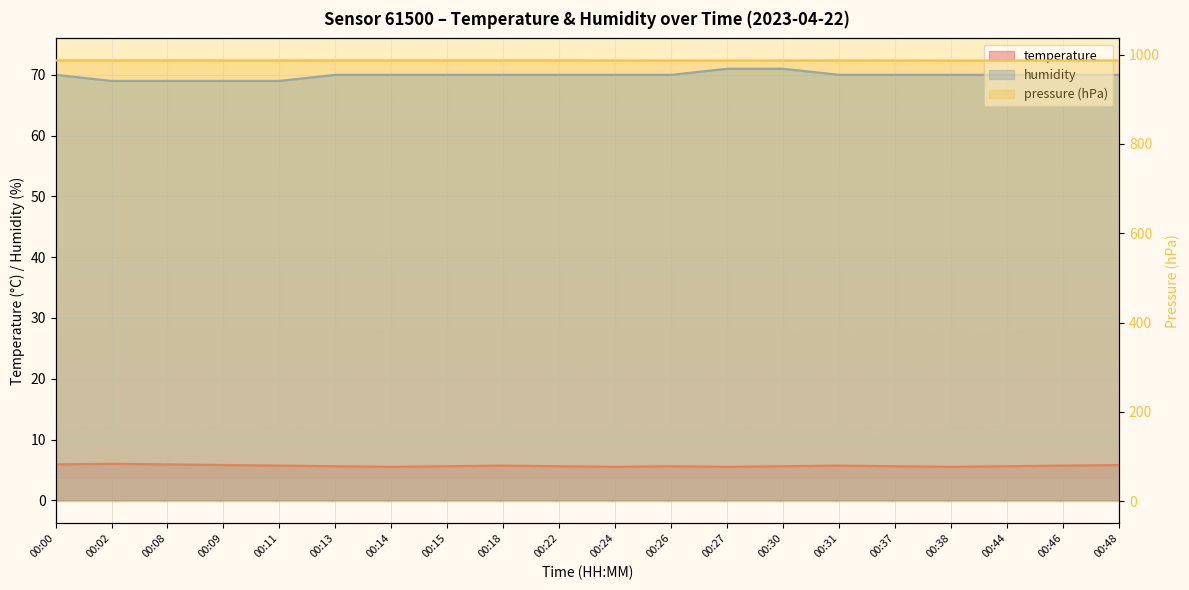

Which series has the largest range (max minus min)?

humidity